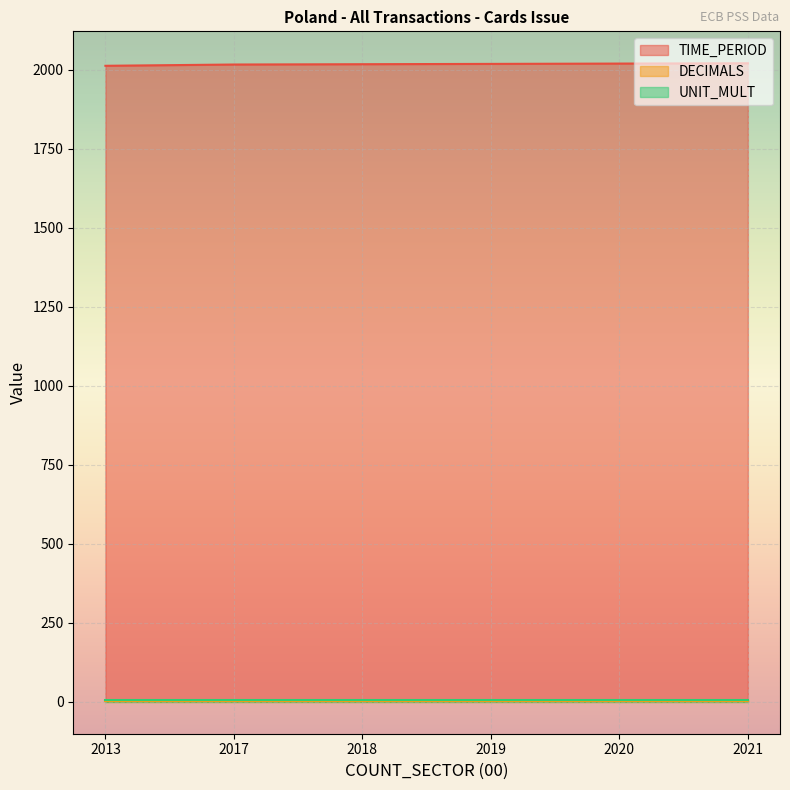

True or false: DECIMALS and UNIT_MULT cross at least once.

False